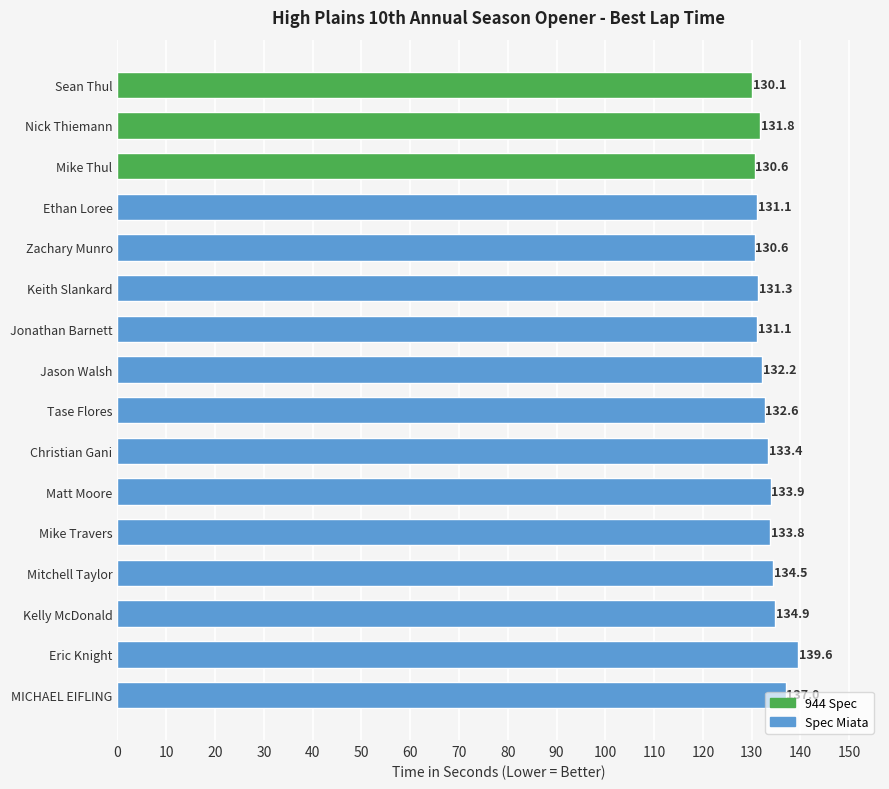

Between Mitchell Taylor and Keith Slankard, which is larger?

Mitchell Taylor